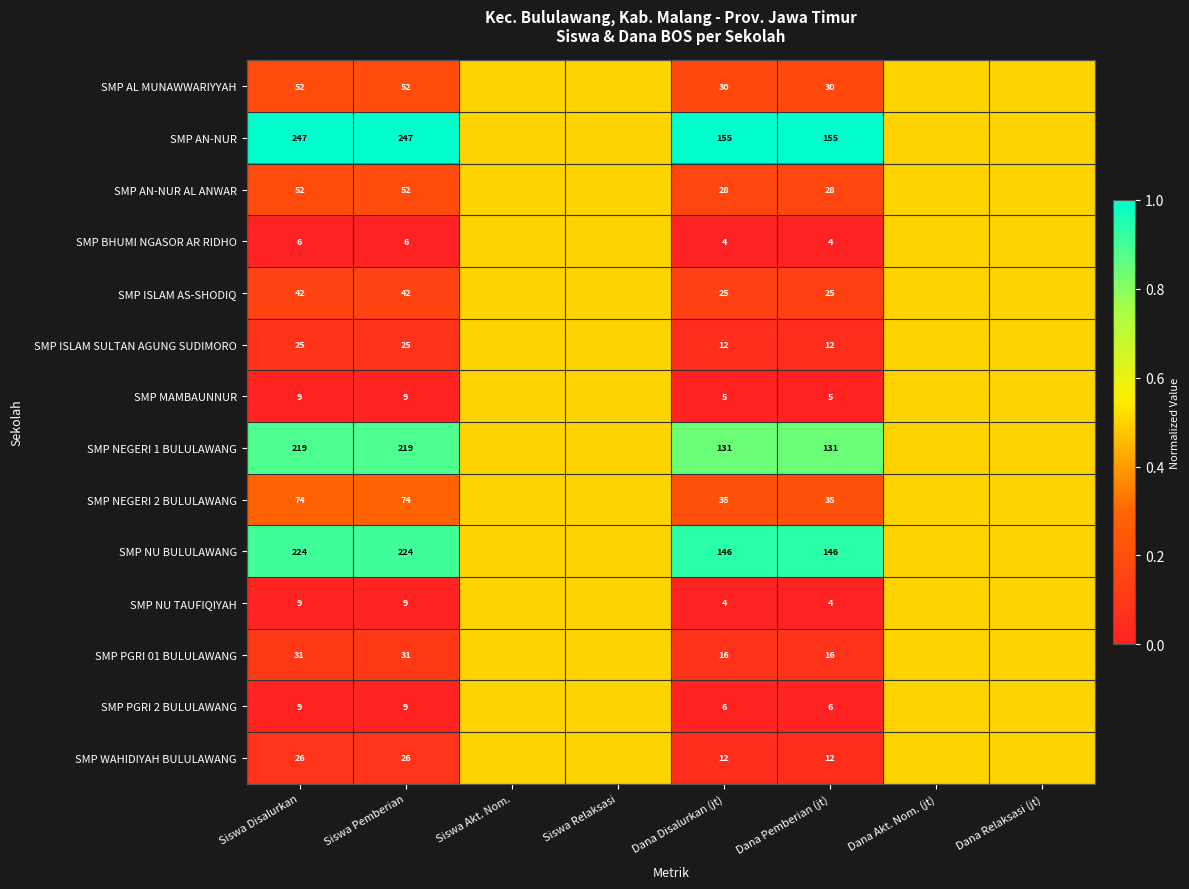

What is the total value across all series at Dana Pemberian (jt)?

609.0